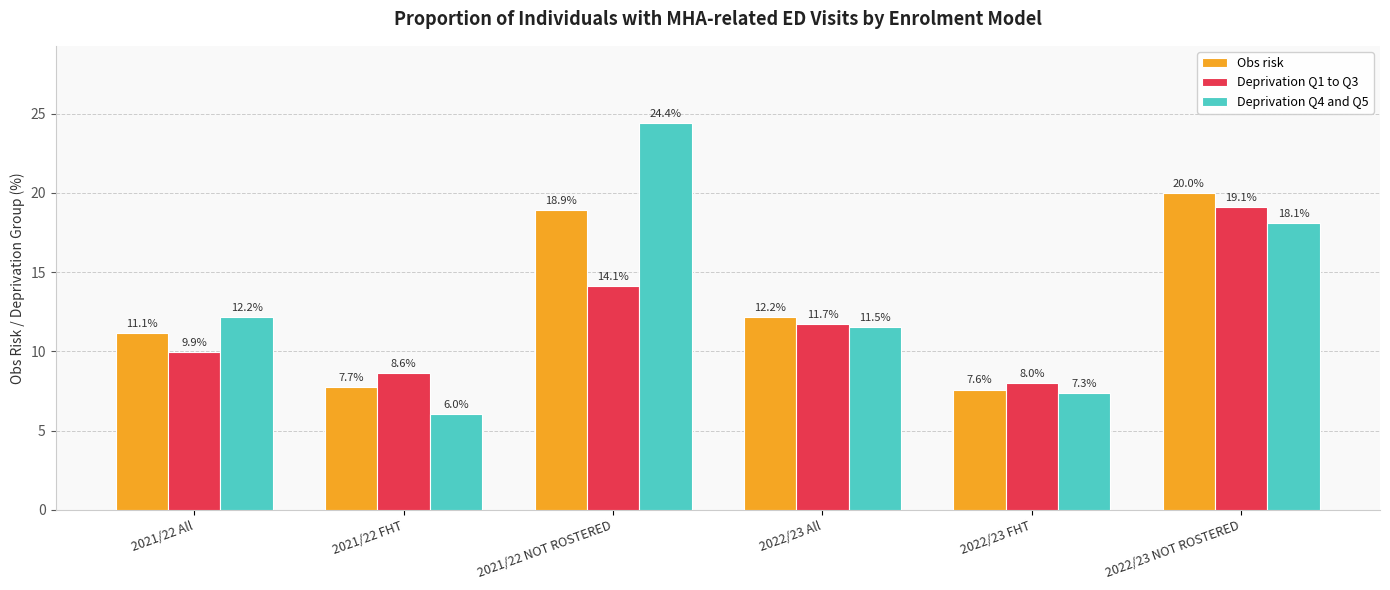

What are all the series names shown in the legend?

Obs risk, Deprivation Q1 to Q3, Deprivation Q4 and Q5